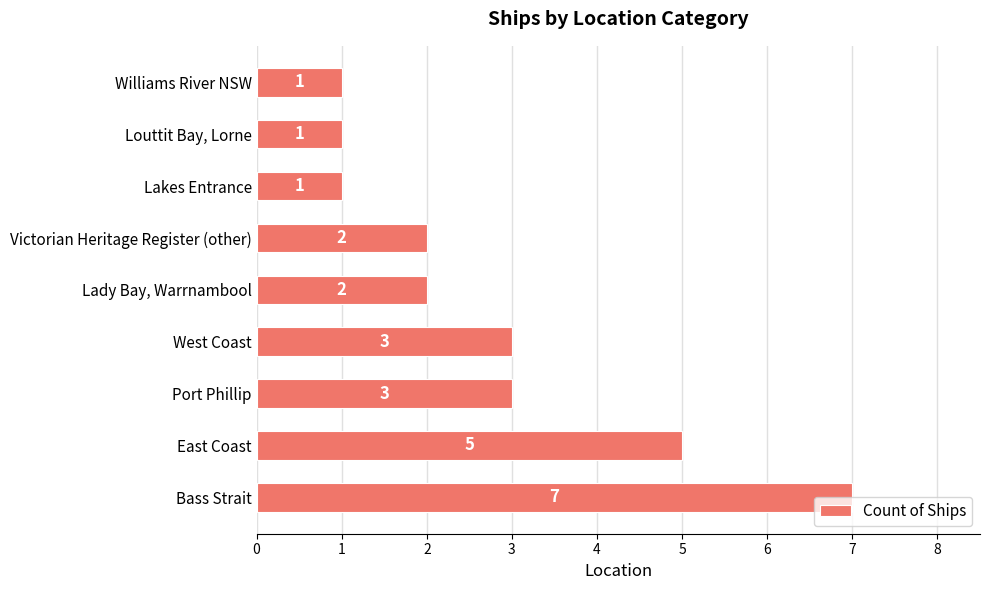

Count the number of categories in the chart.

9